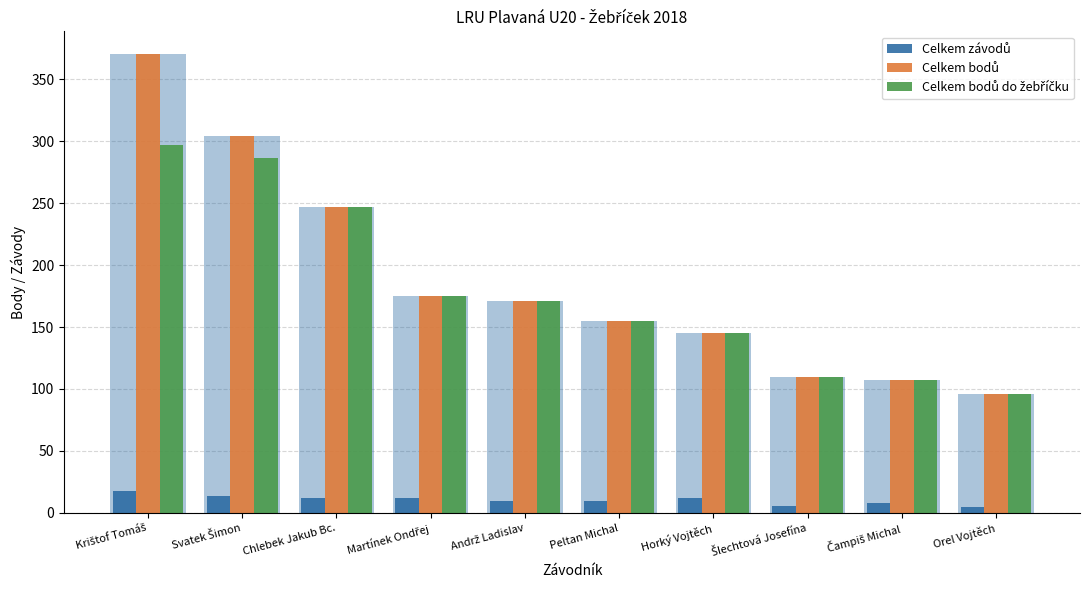

What is the maximum value shown in the chart?

370